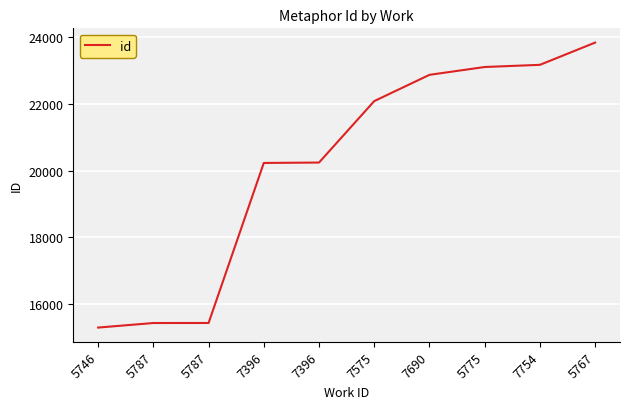

True or false: the data has more than 0 interior local peaks.

False